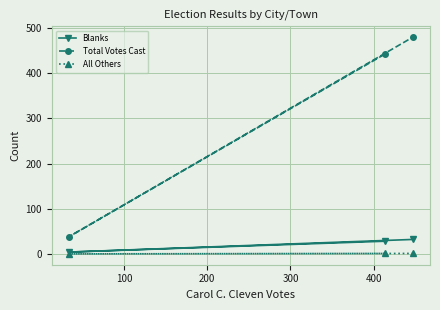

How many data points in All Others are less than 1?

1